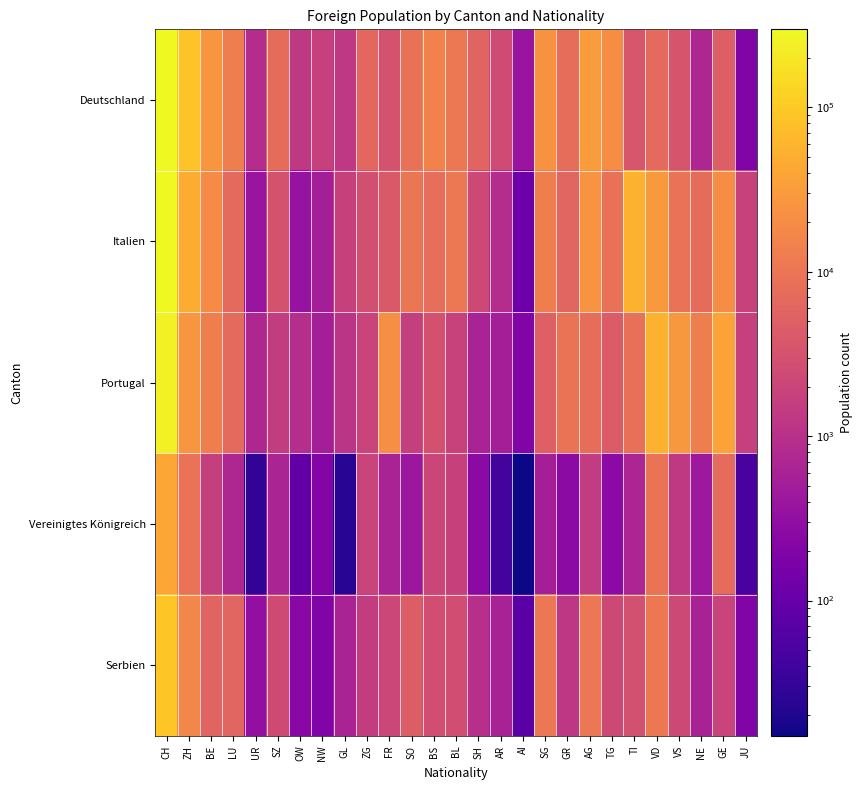

Which label corresponds to the largest value in the chart?

CH